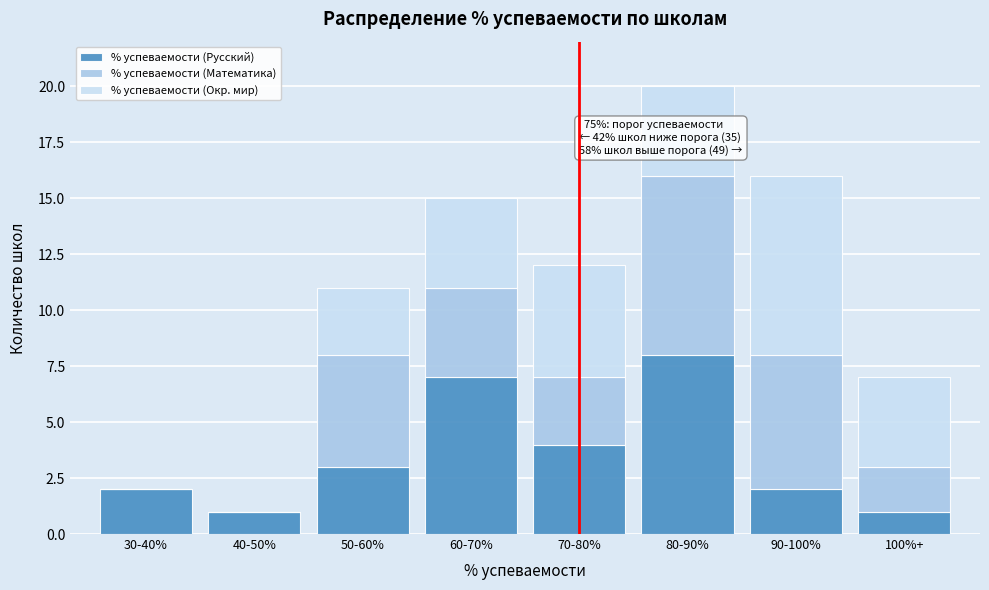

Reading right to left, list the values for the % успеваемости (Русский) series.

100%+=1	90-100%=2	80-90%=8	70-80%=4	60-70%=7	50-60%=3	40-50%=1	30-40%=2